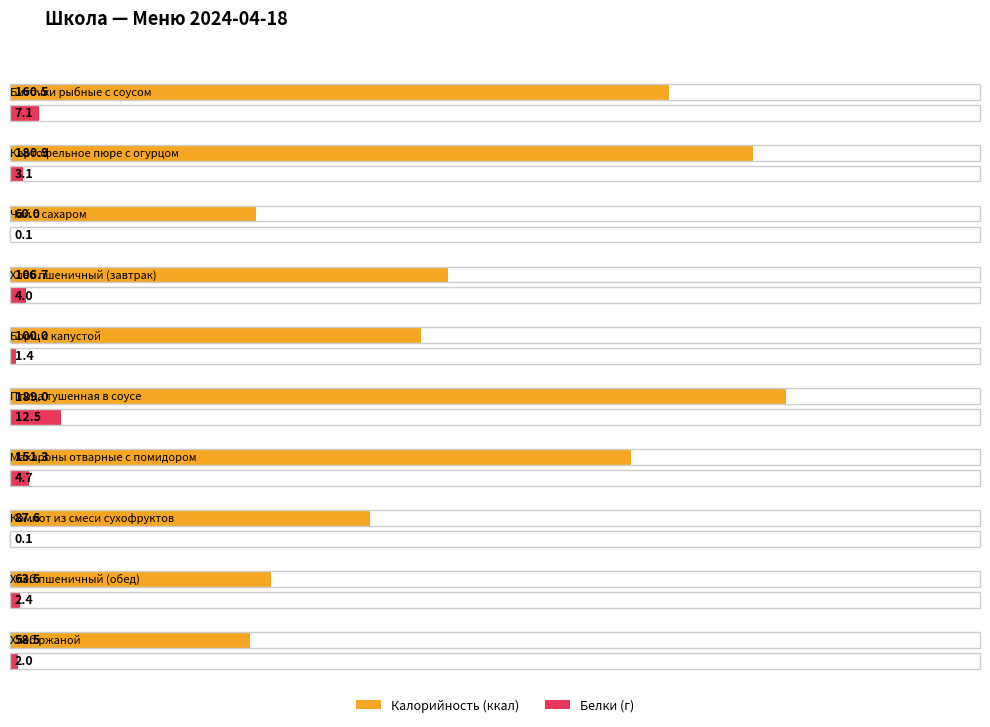

What is the spread (max minus min) of values at Хлеб пшеничный (обед)?

61.2